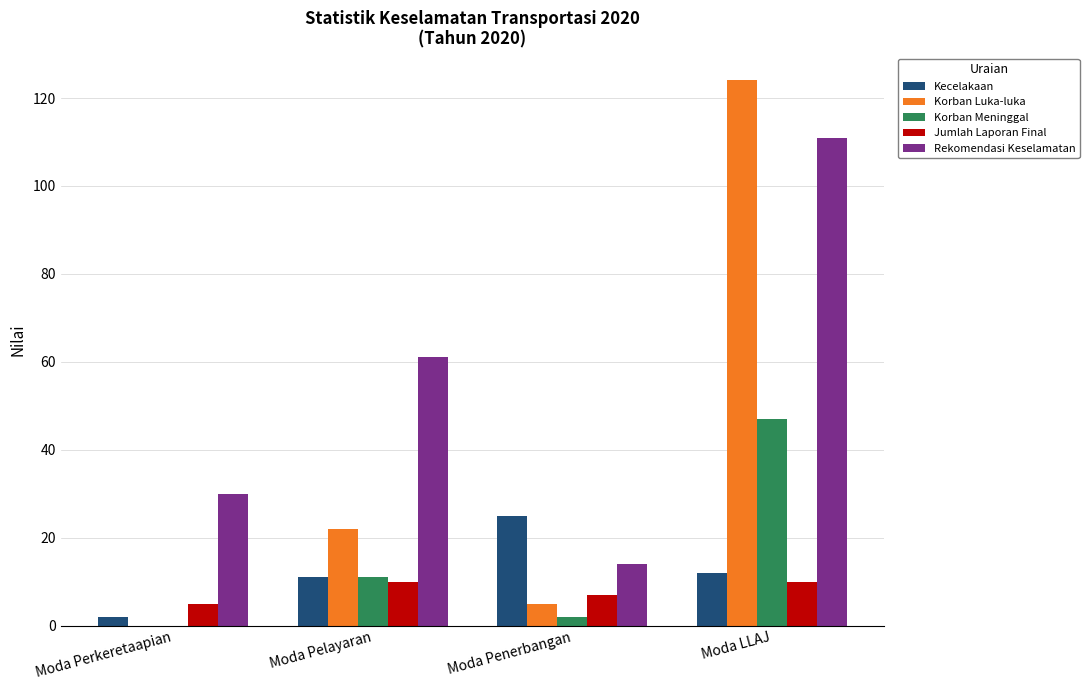

How many groups of bars are there?

4